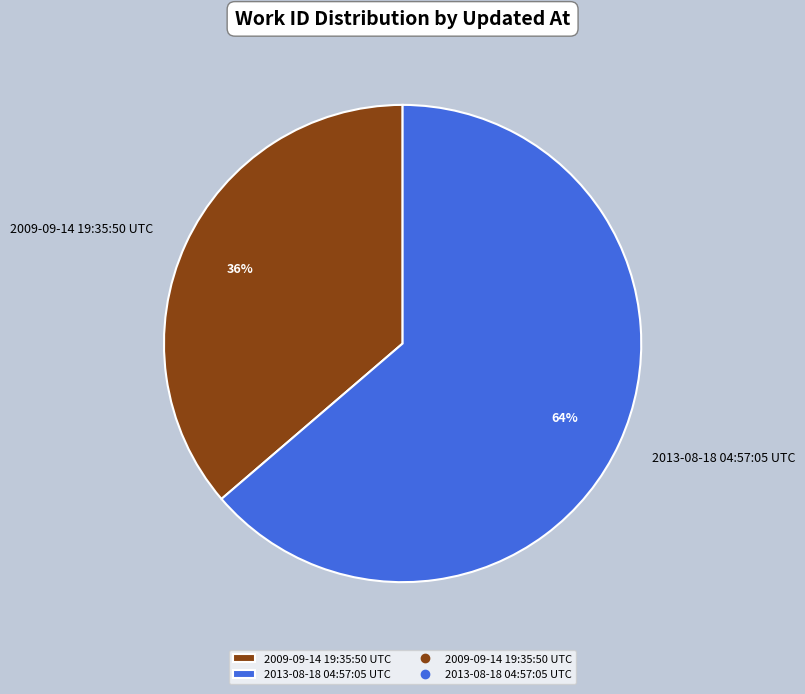

Combined, do 2013-08-18 04:57:05 UTC and 2009-09-14 19:35:50 UTC account for over 50%?

Yes